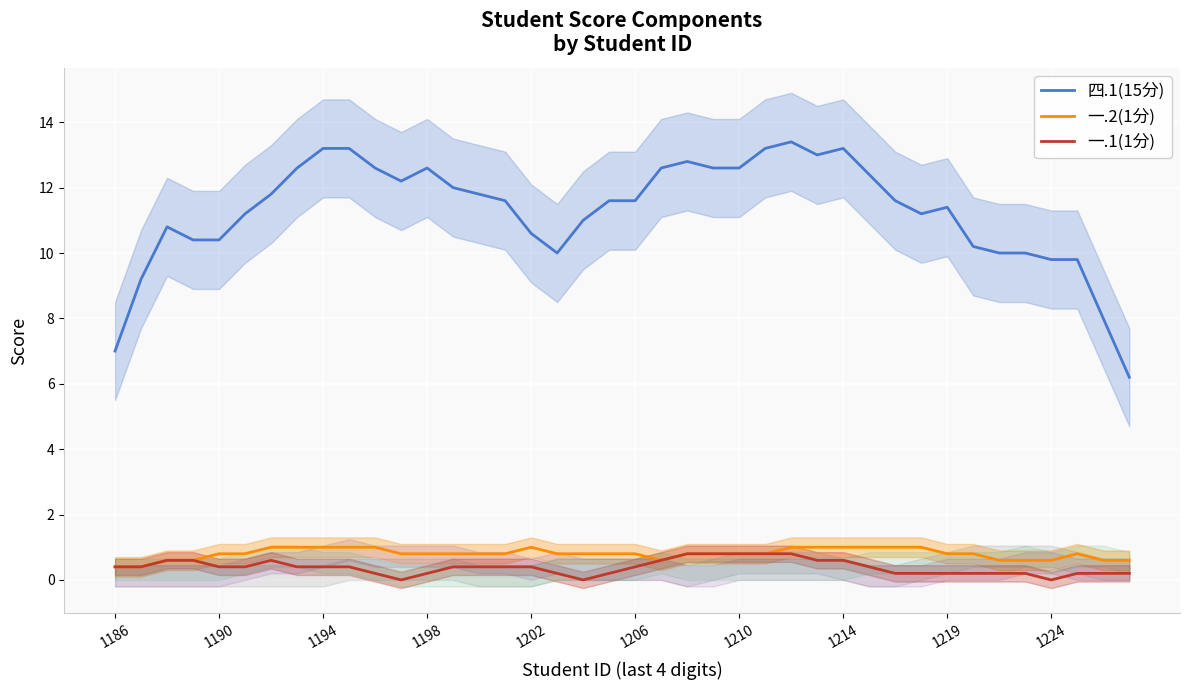

What is the spread (max minus min) of values at 29?

12.0